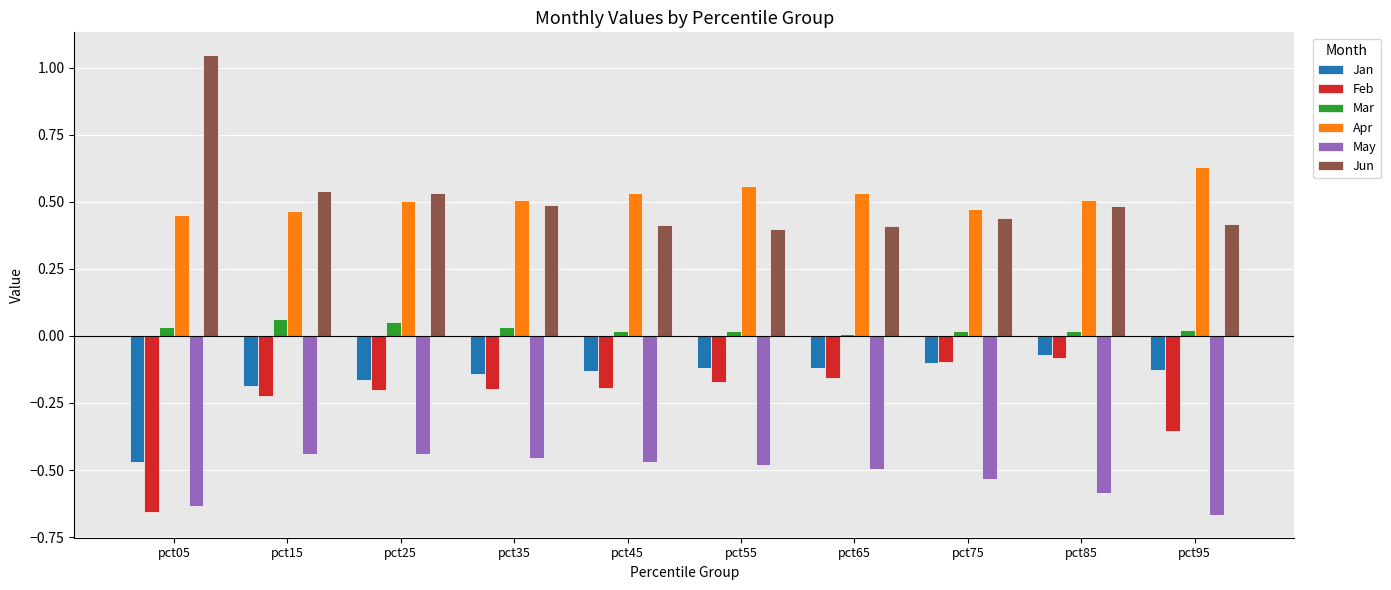

Is it true that Jun equals 0.2 at pct35?

False